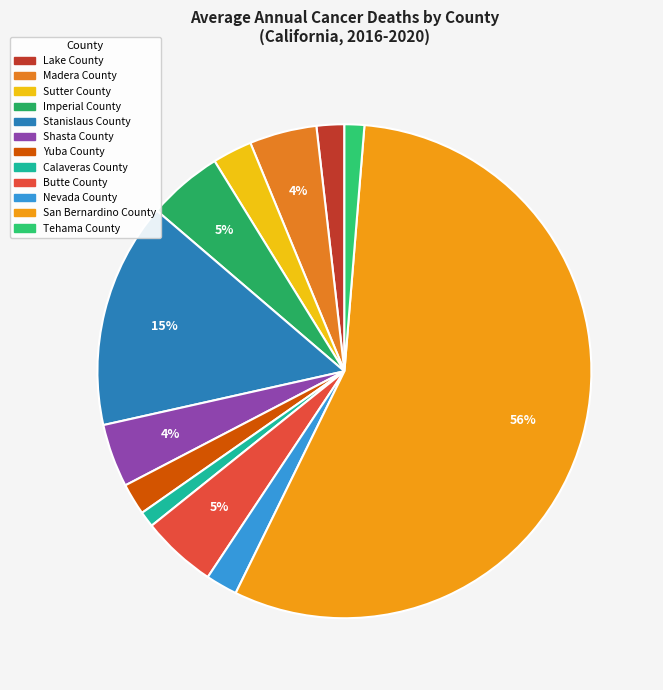

Between Madera County and Tehama County, which is larger?

Madera County